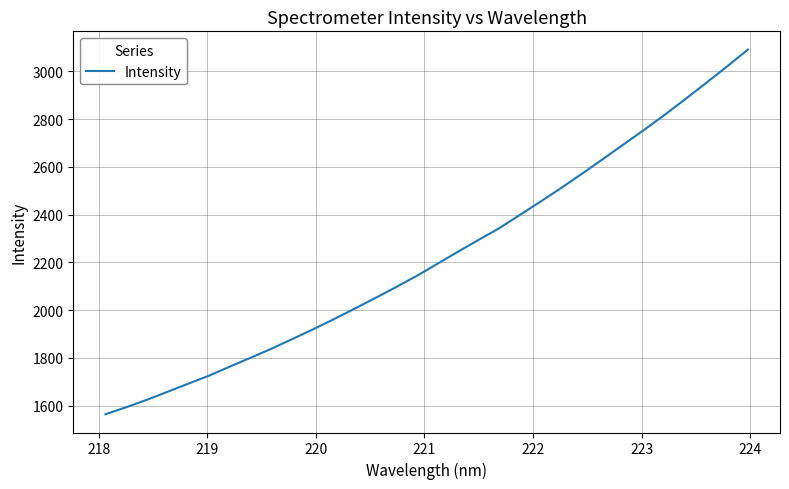

What is the greatest value displayed?

3091.1